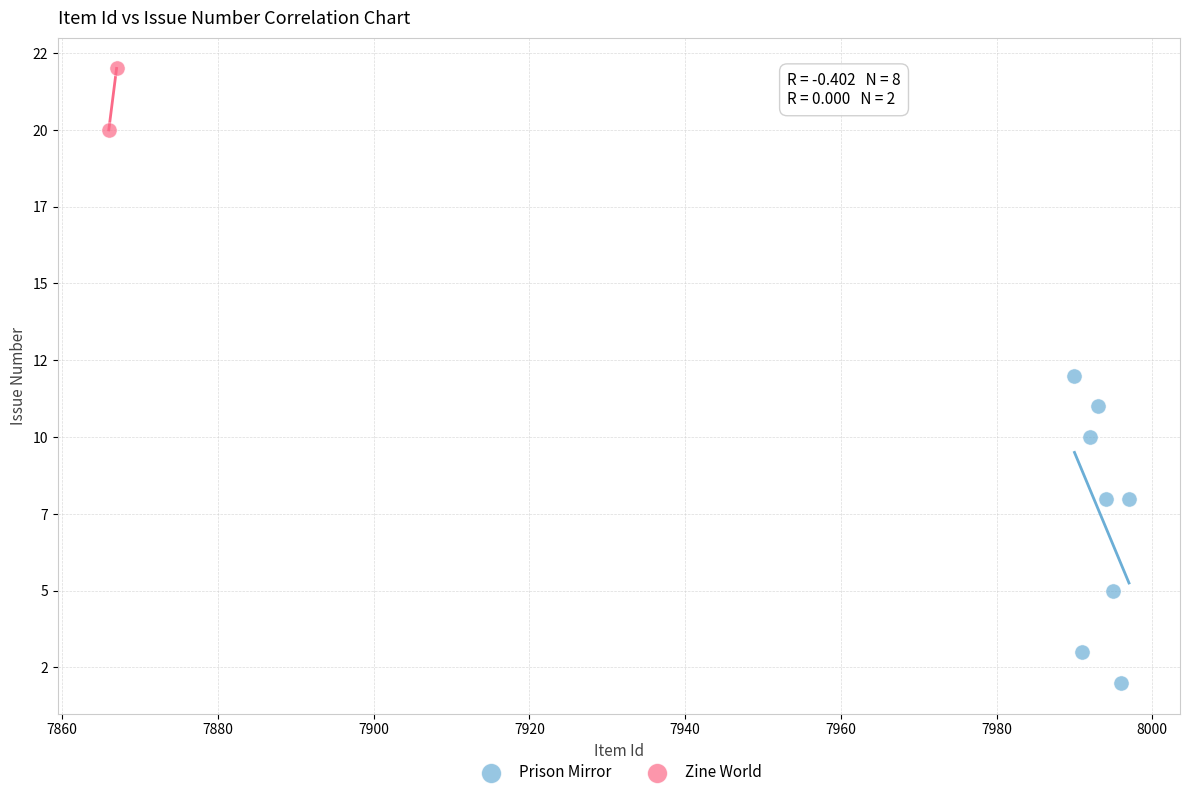

What are all the series names shown in the legend?

Prison Mirror, Zine World